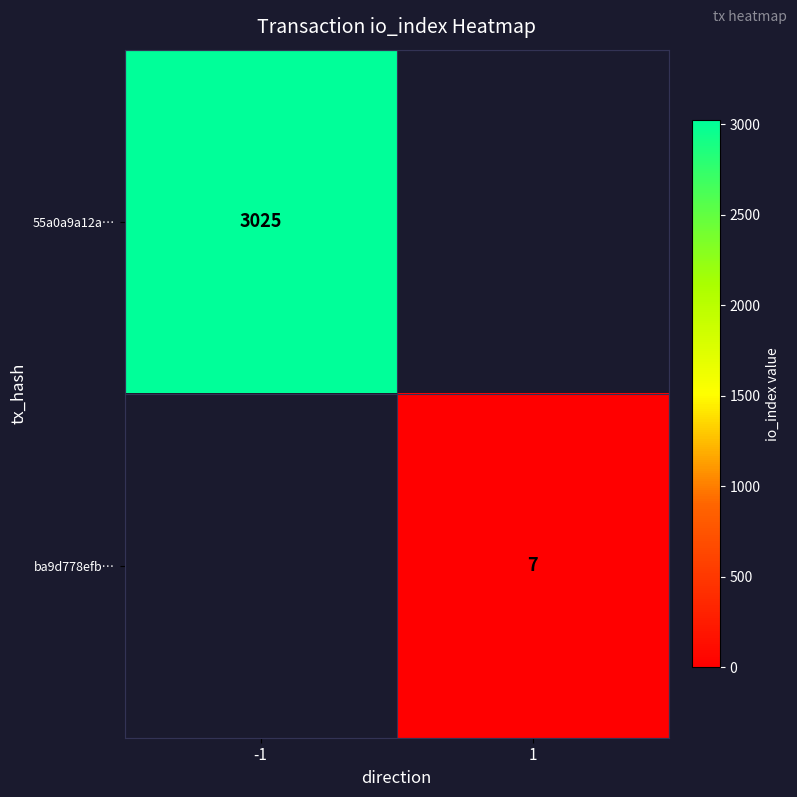

What is the maximum value shown in the chart?

3025